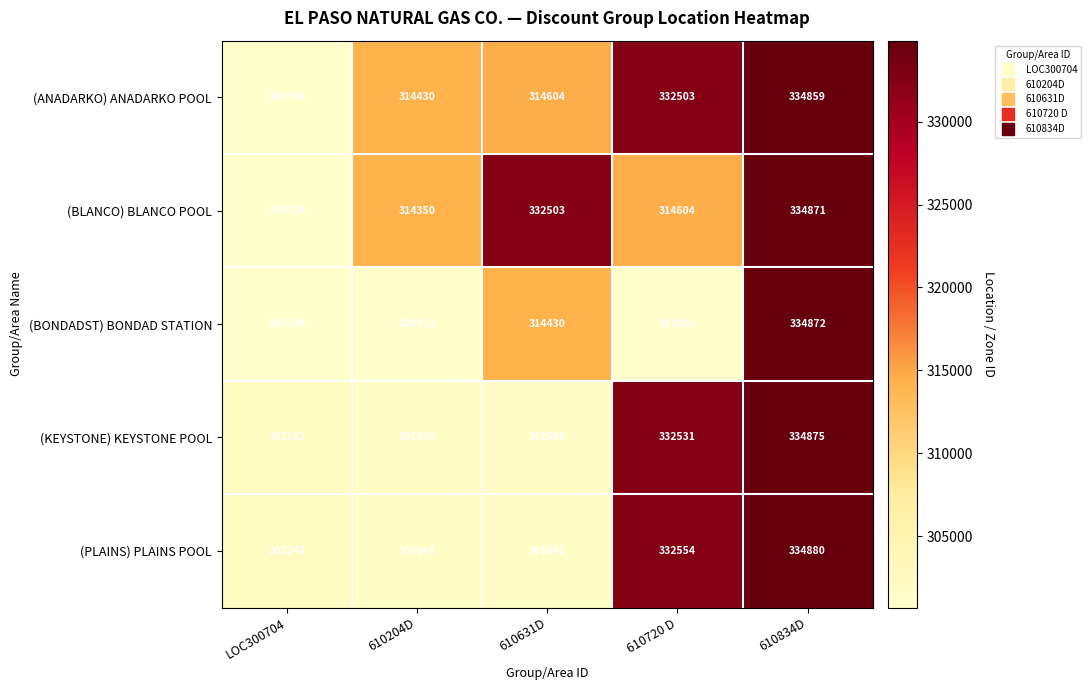

Reading left to right, transcribe all the data shown in this chart.

(ANADARKO) ANADARKO POOL: LOC300704=300704	610204D=314430	610631D=314604	610720 D=332503	610834D=334859
(BLANCO) BLANCO POOL: LOC300704=300714	610204D=314350	610631D=332503	610720 D=314604	610834D=334871
(BONDADST) BONDAD STATION: LOC300704=300724	610204D=300912	610631D=314430	610720 D=301016	610834D=334872
(KEYSTONE) KEYSTONE POOL: LOC300704=302132	610204D=301595	610631D=301595	610720 D=332531	610834D=334875
(PLAINS) PLAINS POOL: LOC300704=302248	610204D=301641	610631D=301641	610720 D=332554	610834D=334880